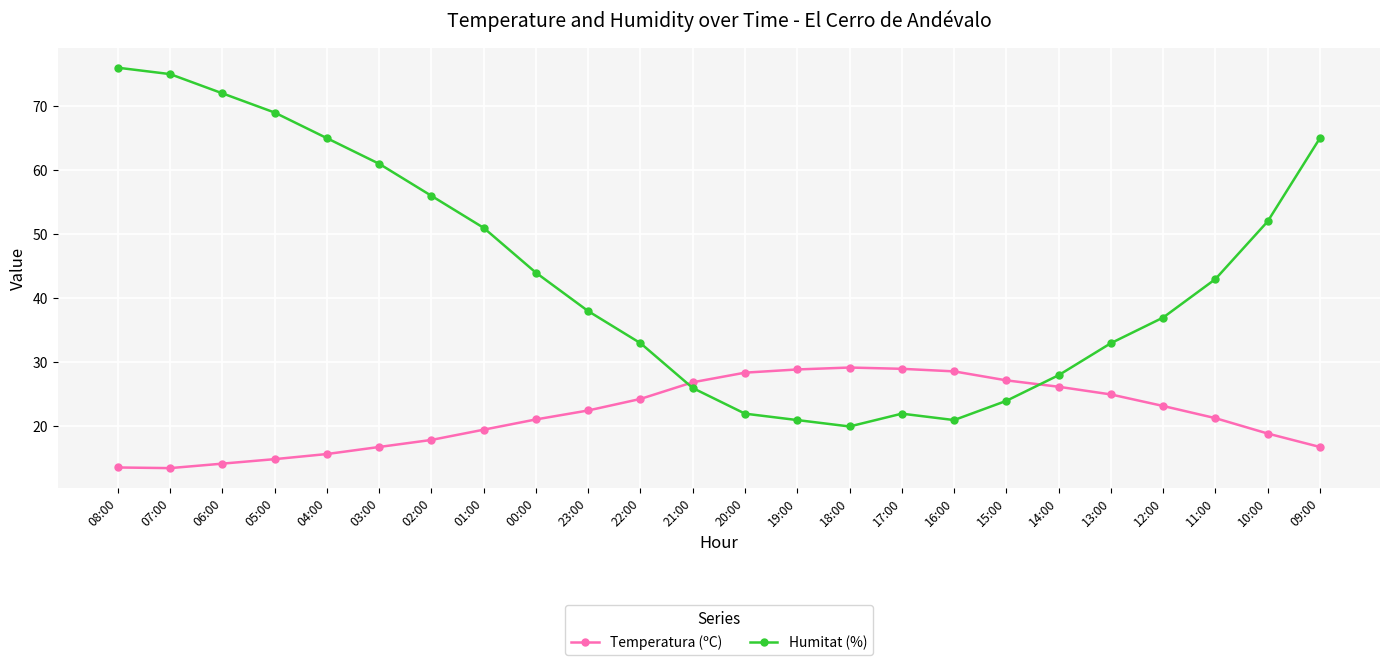

What are all the series names shown in the legend?

Temperatura (ºC), Humitat (%)